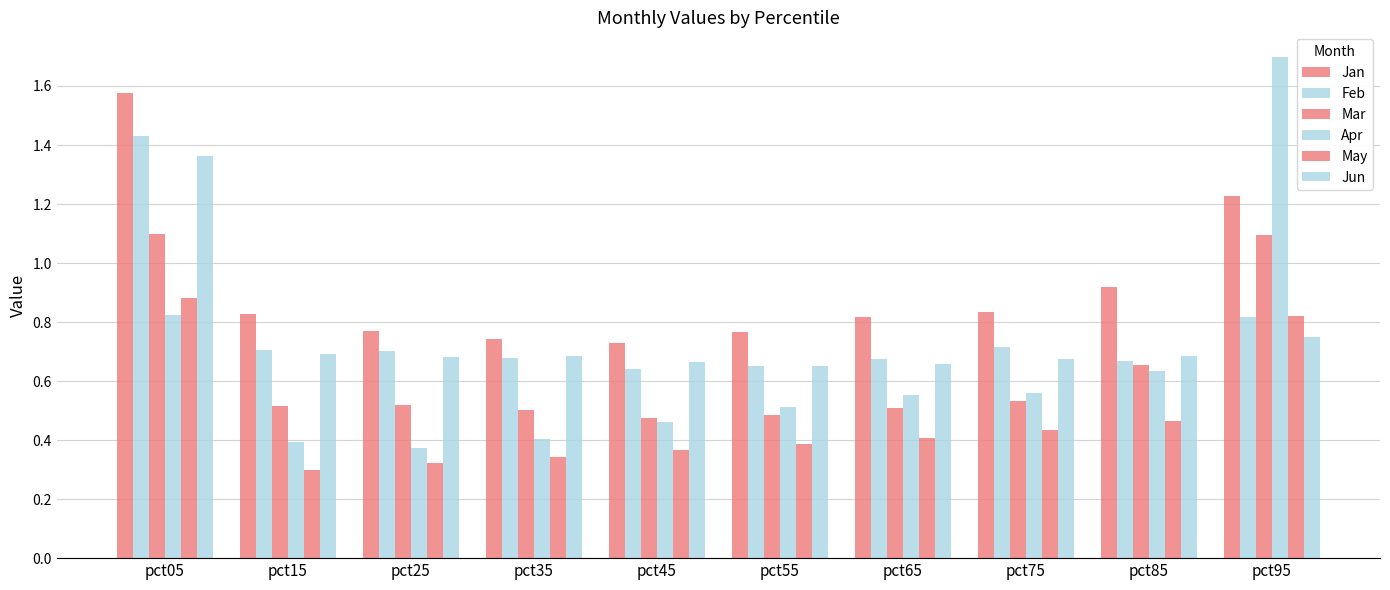

Which series changed the most between pct25 and pct65?

Apr